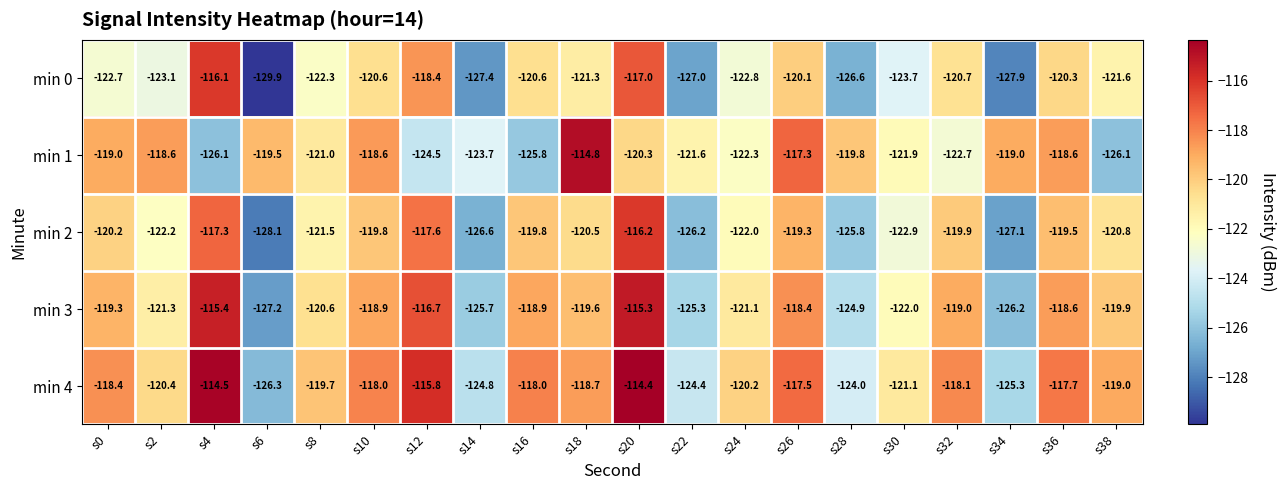

How many series are shown in this chart?

5